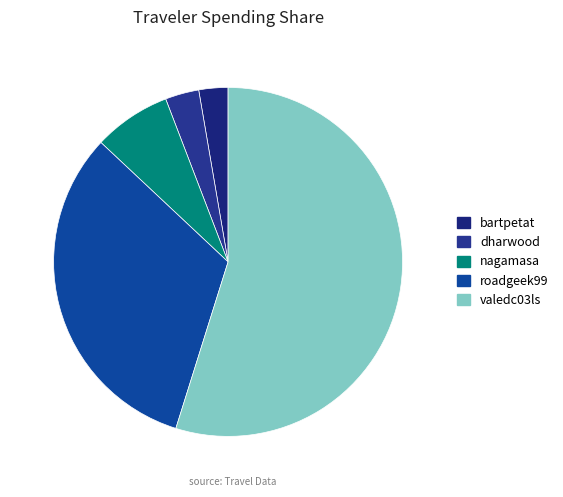

What percentage is NOT represented by dharwood?

96.9%